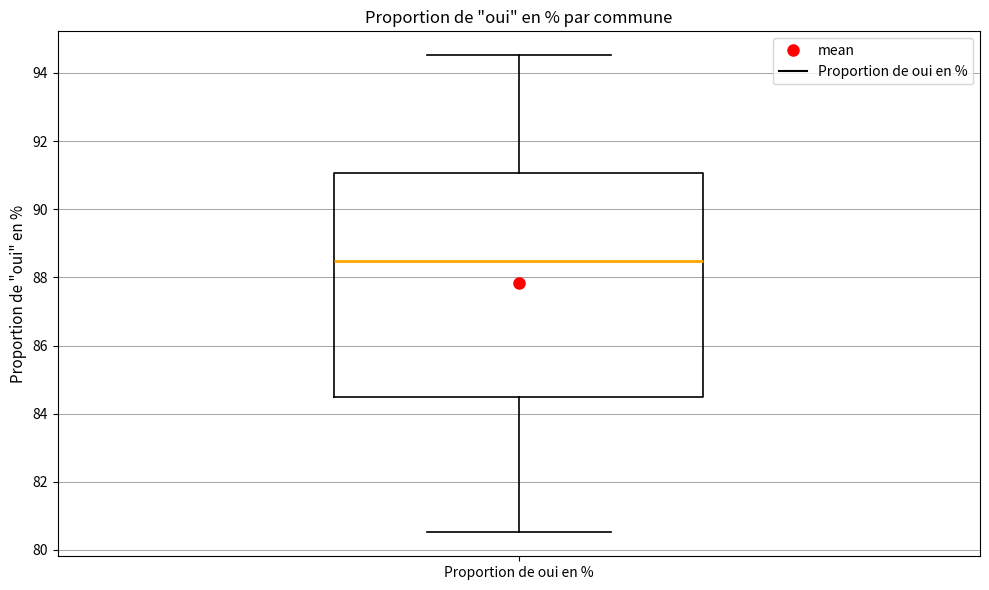

Read this box plot against the y-axis: the position of the median line, the range covered by the box, and the ends of both whiskers. The values are not printed on the chart, so give them approximately, as read against the axis.

median 88.4, box 84.6 to 91.0, whiskers 80.6 to 94.6